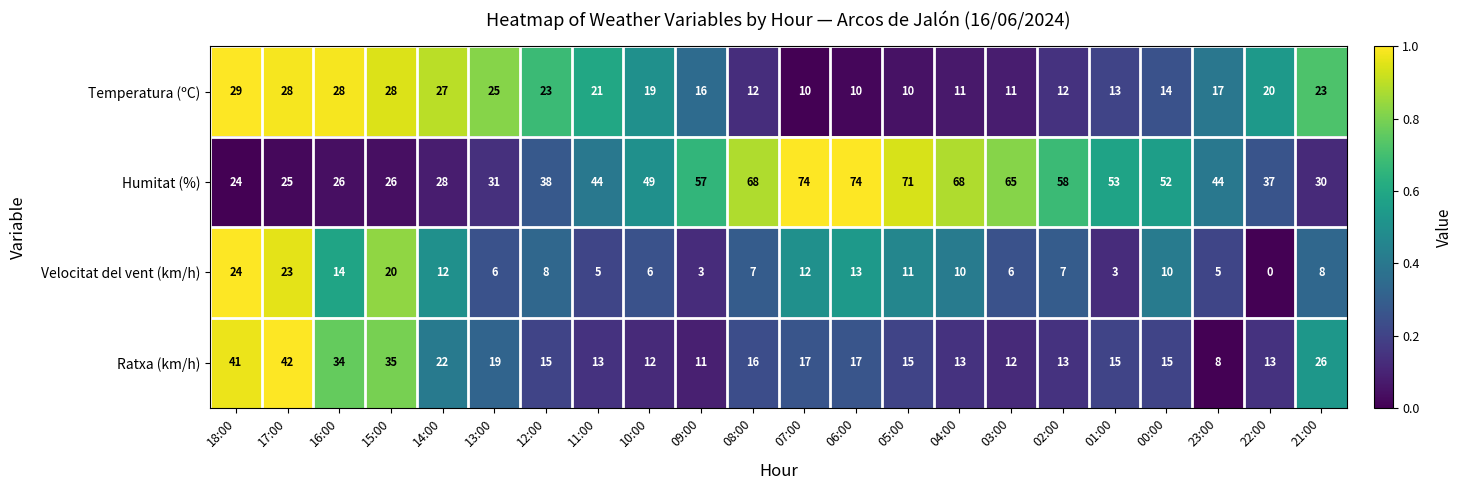

Rank the series by their maximum value, from lowest to highest.

Velocitat del vent (km/h), Temperatura (ºC), Ratxa (km/h), Humitat (%)